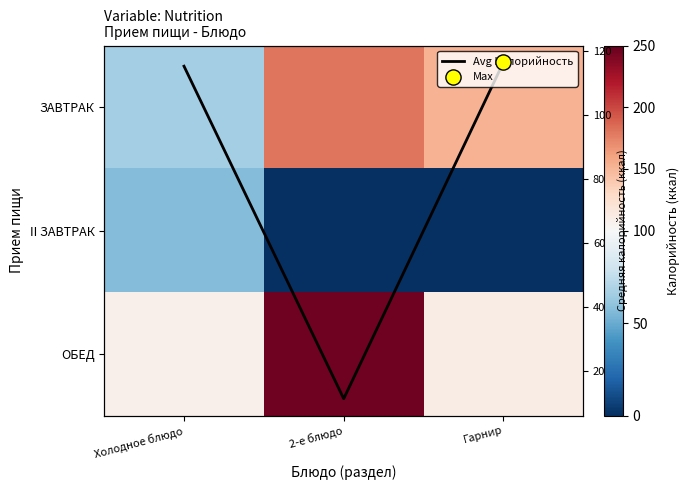

Which series has the largest total across all categories?

ОБЕД